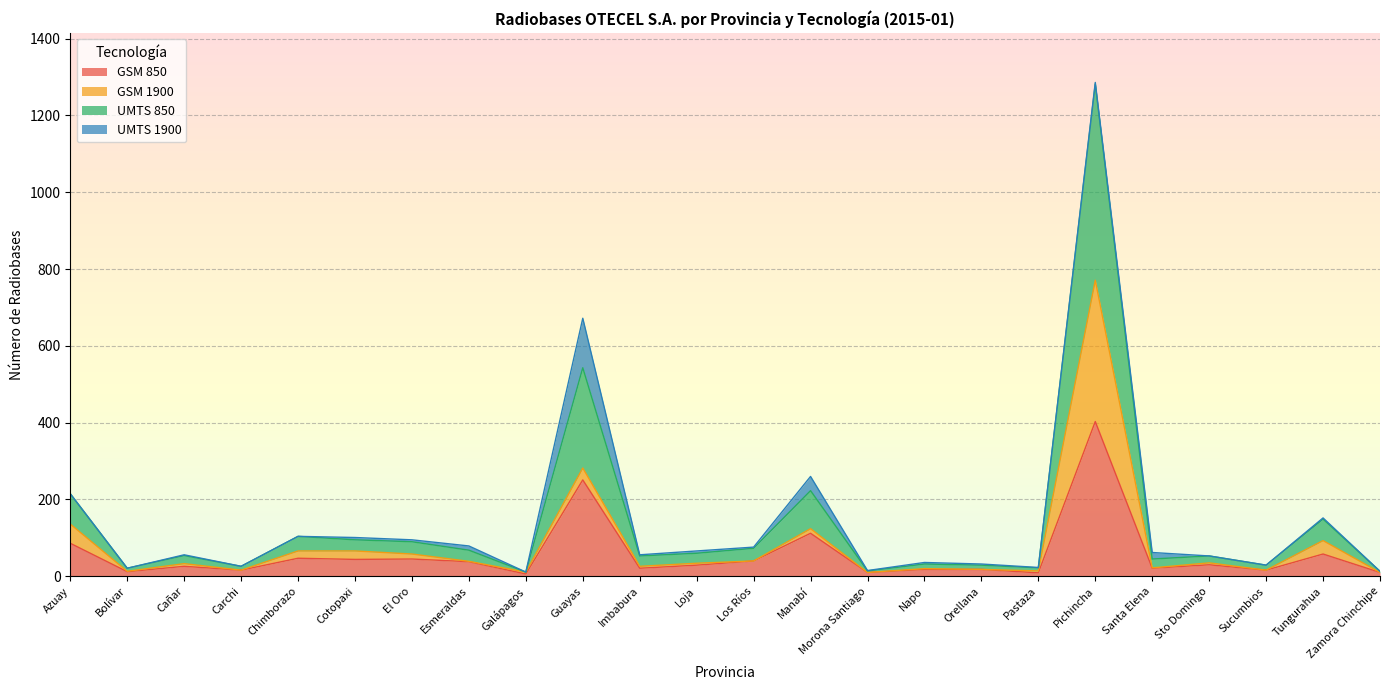

What is the value of the GSM 850 point at the 2nd from the left?

12